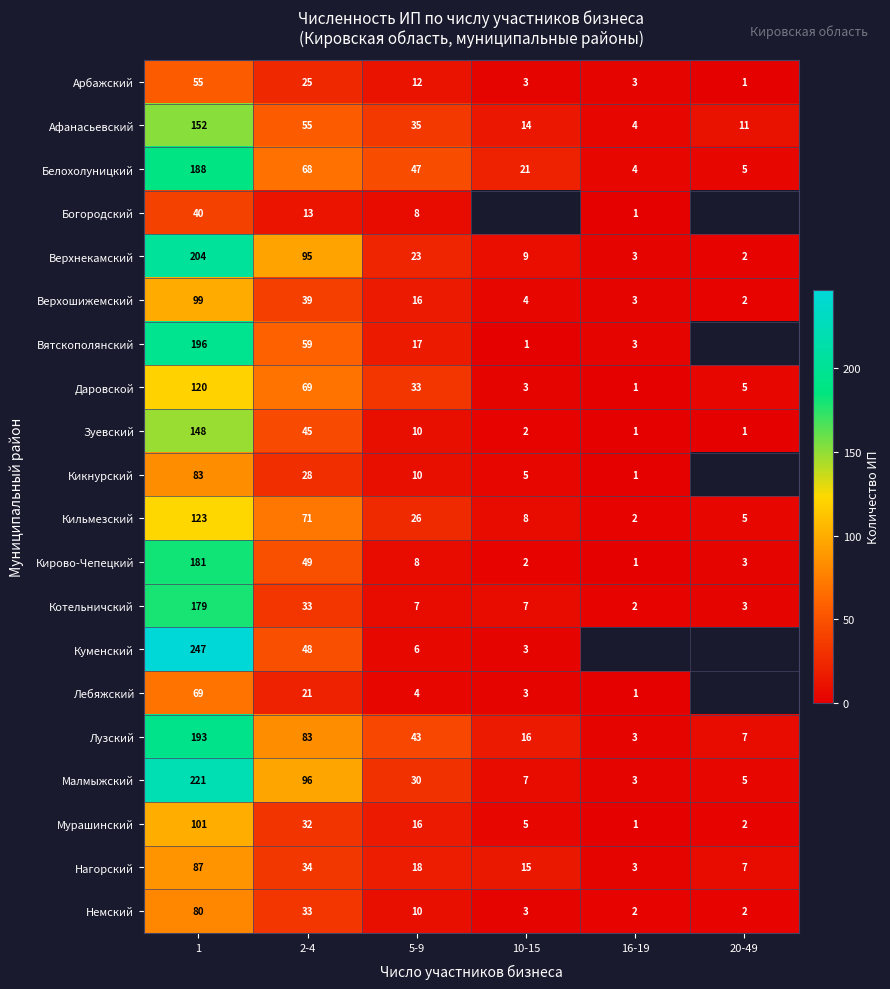

How many data points in Даровской are less than 33?

3